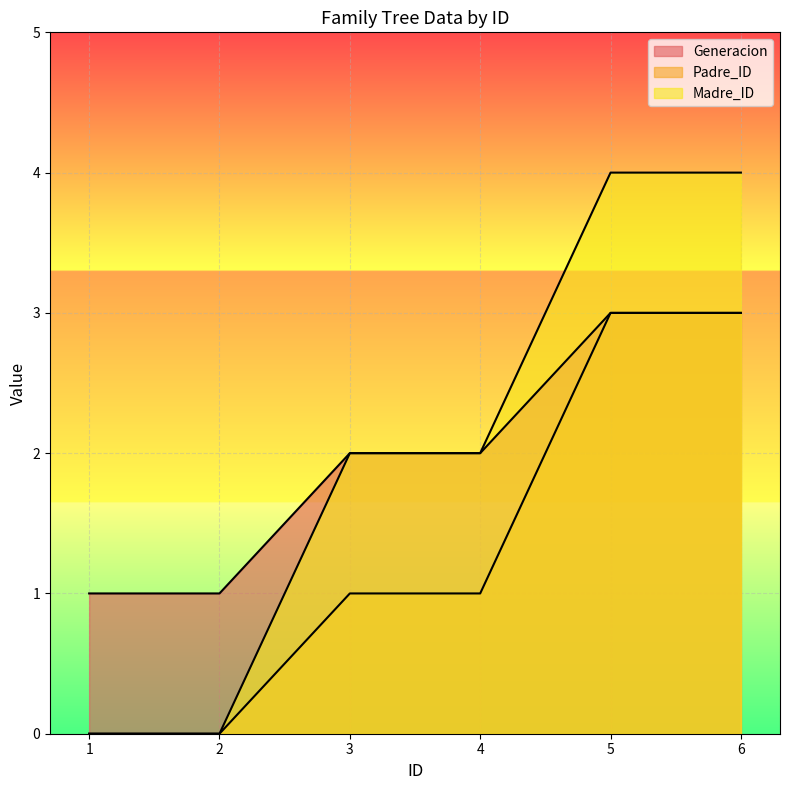

Reading left to right, transcribe all the data shown in this chart.

Generacion: 1	1	2	2	3	3
Padre_ID: 0	0	1	1	3	3
Madre_ID: 0	0	2	2	4	4